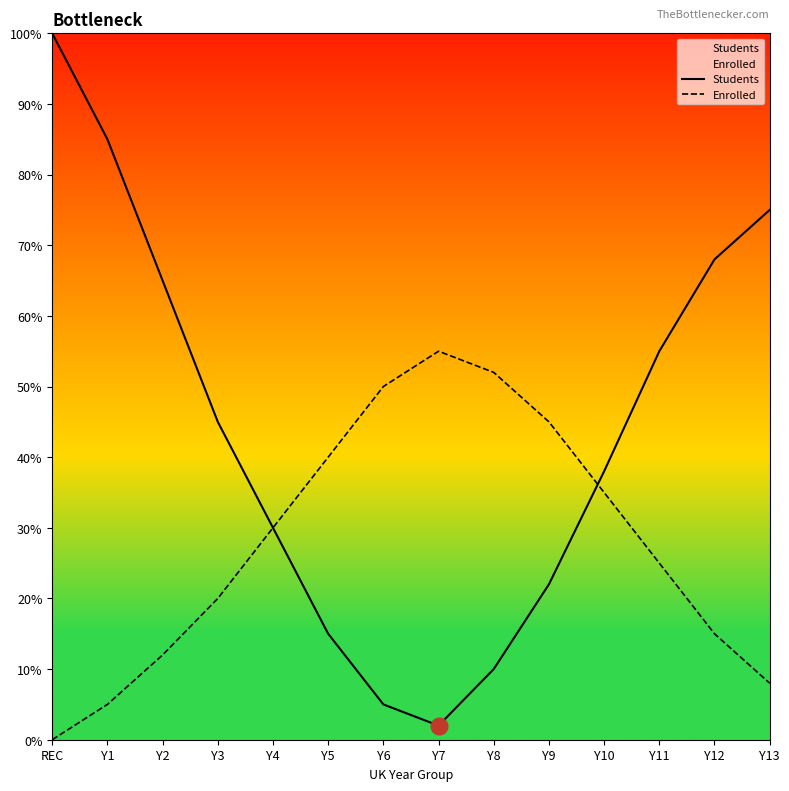

How many distinct data groups are displayed?

2